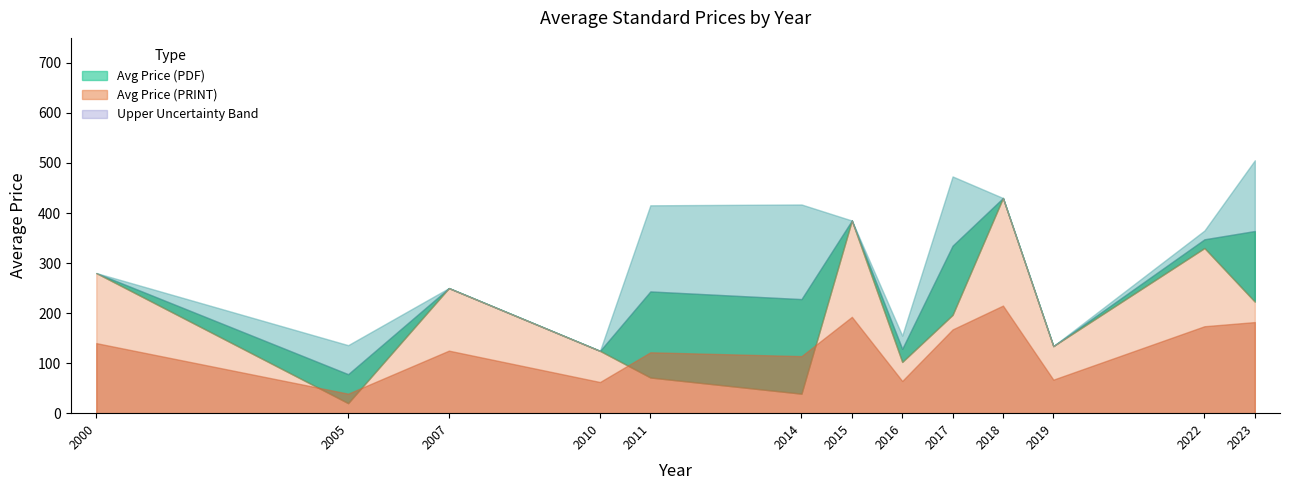

Does the chart have visible grid lines?

No